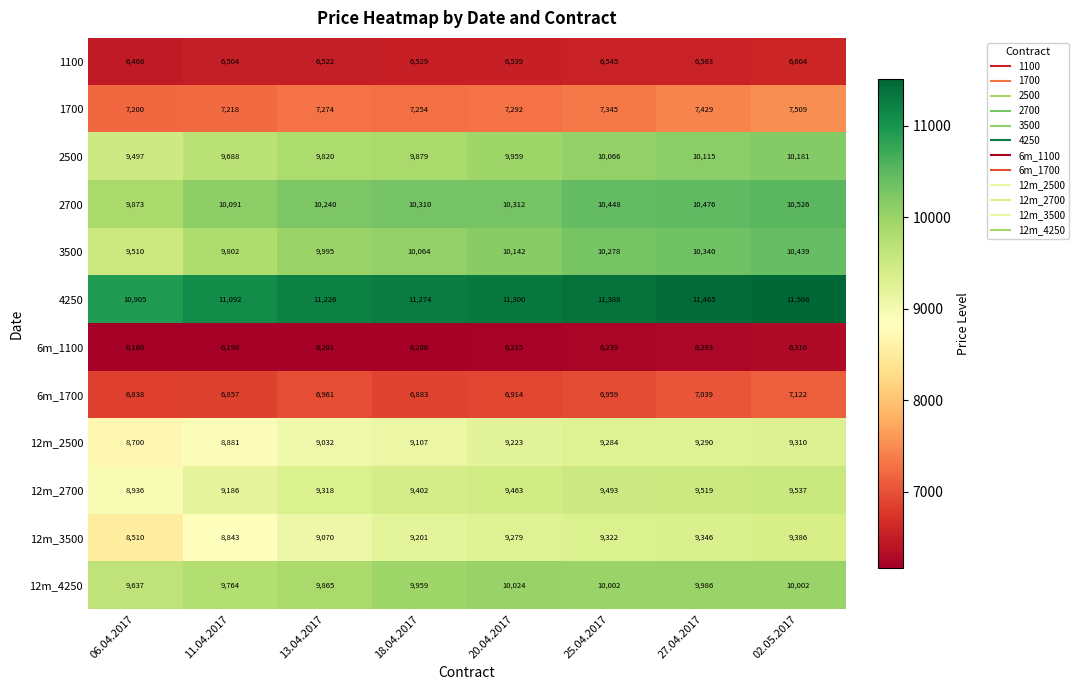

Is it true that 6m_1700 equals 1467 at 25.04.2017?

False